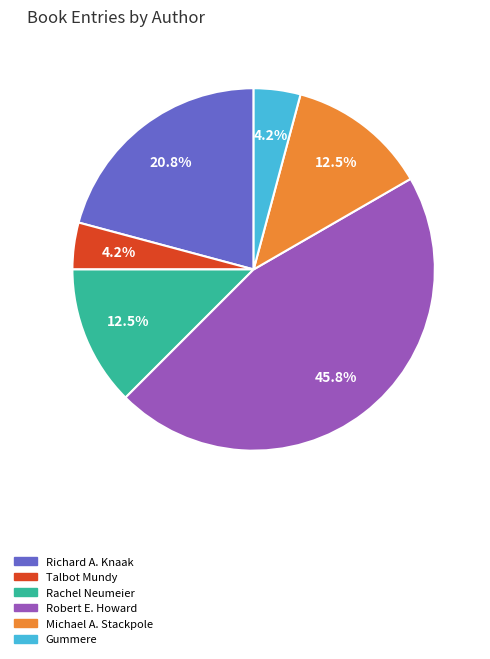

Is there any slice that represents more than half of the pie?

No